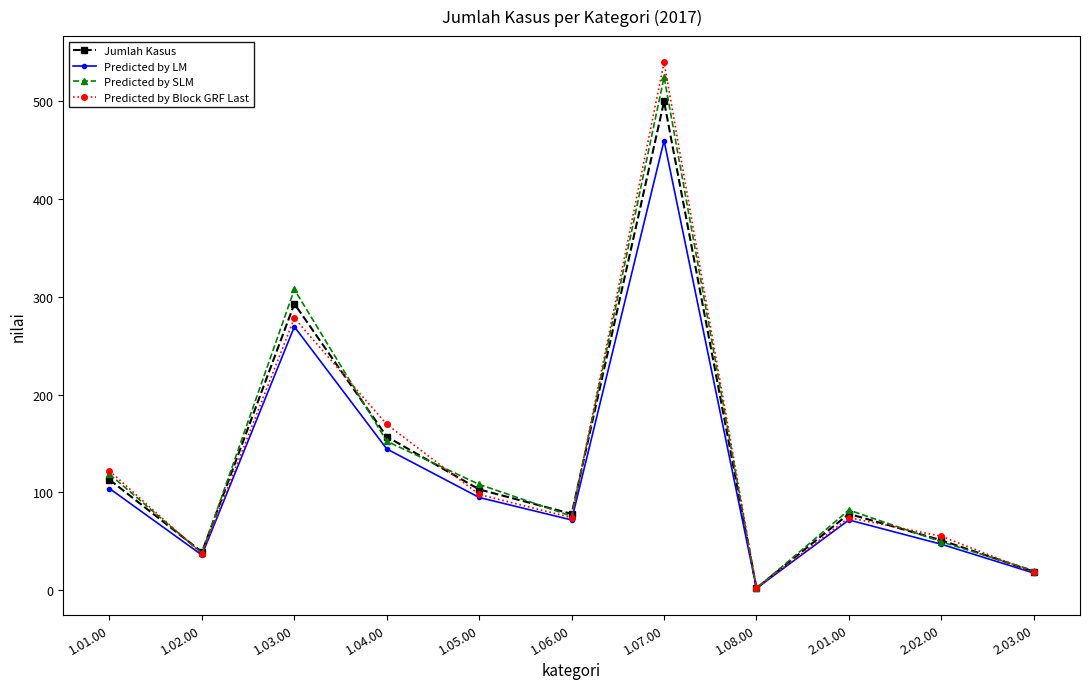

Where is Predicted by LM nearest to the value 230?

1.03.00